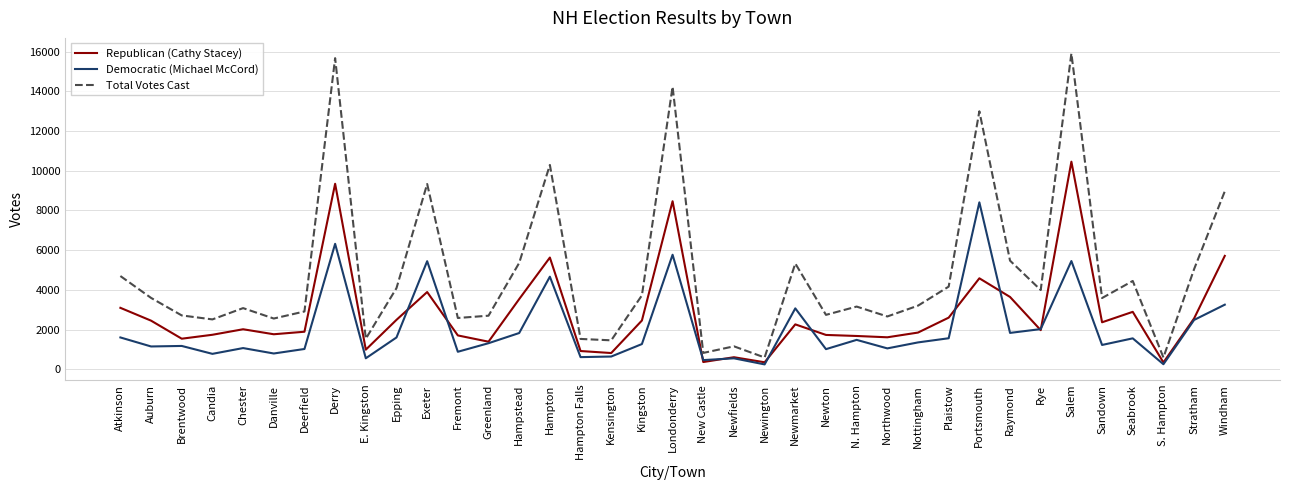

The Total Votes Cast series shows 2738 at Newton. True or false?

True